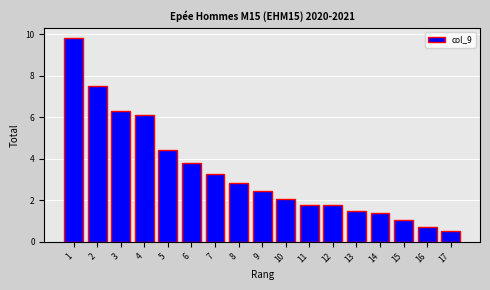

Reading left to right, list all the values displayed in this chart.

9.8	7.5	6.3	6.1	4.4	3.8	3.3	2.8	2.4	2.1	1.8	1.8	1.5	1.4	1.1	0.7	0.5